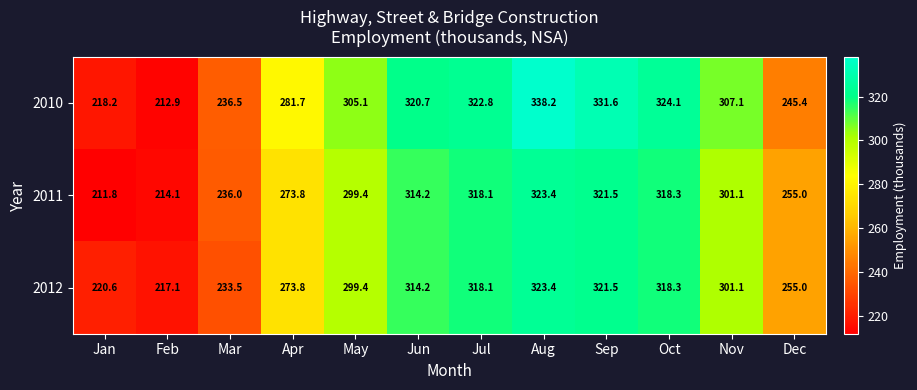

Between Feb and Aug, which series saw the biggest shift?

2010